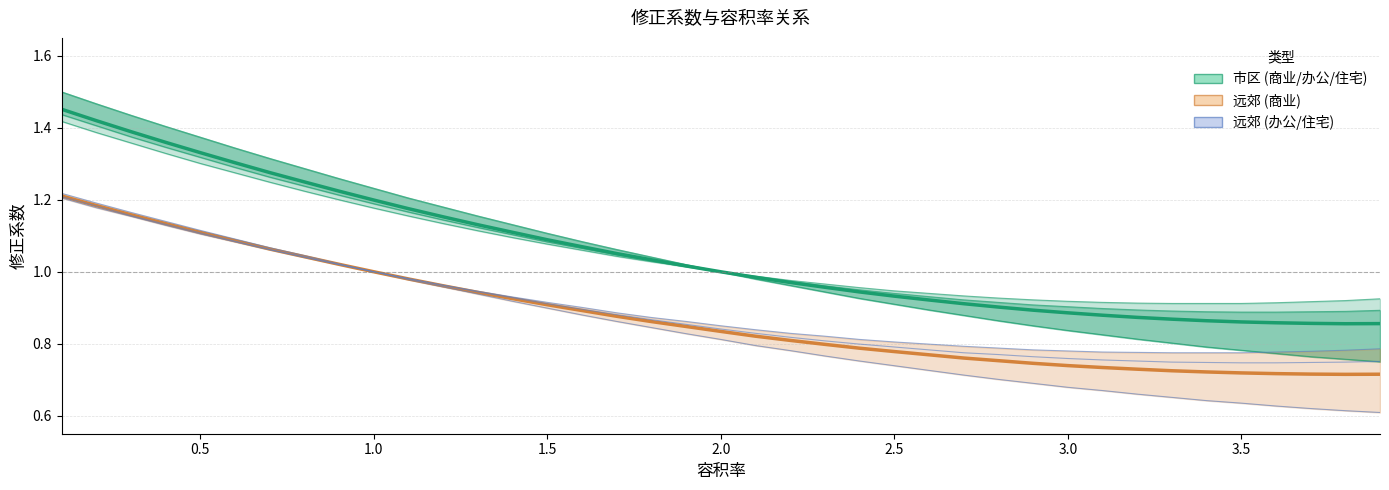

True or false: 办公/综合（远郊） has a value of 1.6 at 0.6.

False